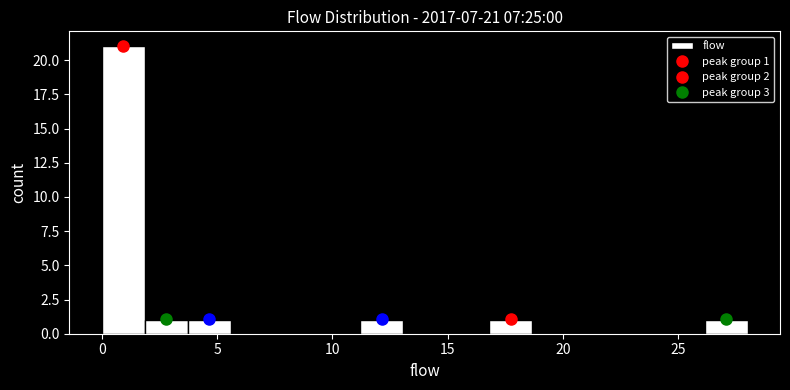

Read against the x-axis, roughly where is the centre of the tallest bar?

1.0